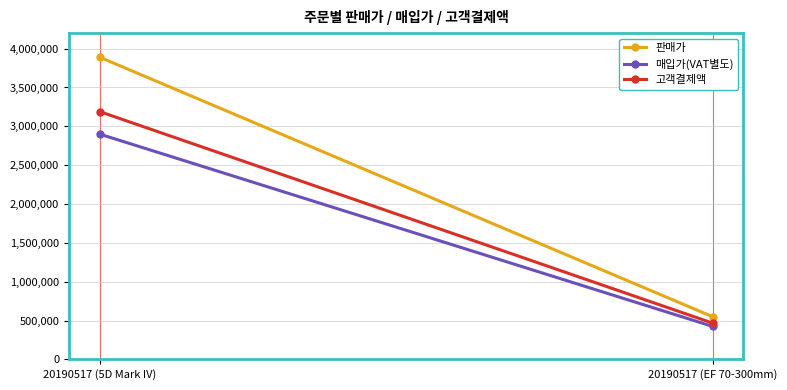

How many data points in 판매가 are less than 3890000?

1